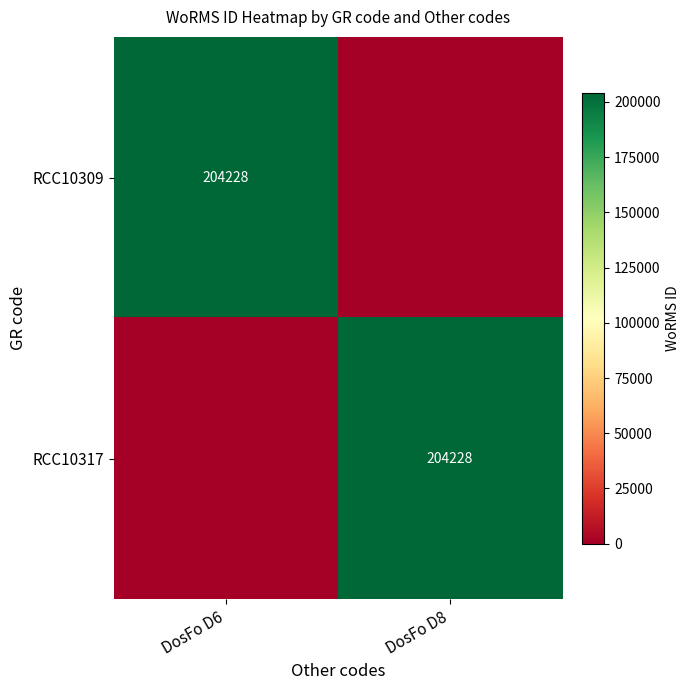

The RCC10309 series shows 87730 at DosFo D6. True or false?

False